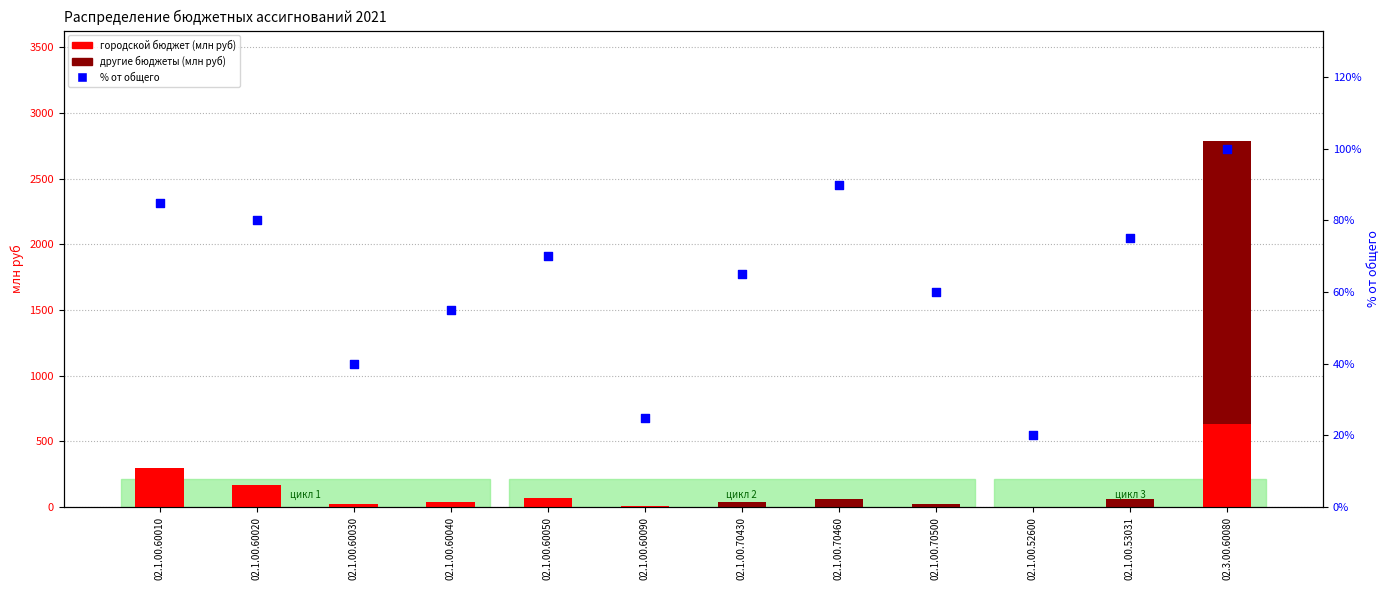

Which series has the largest total across all categories?

другие бюджеты (млн руб)